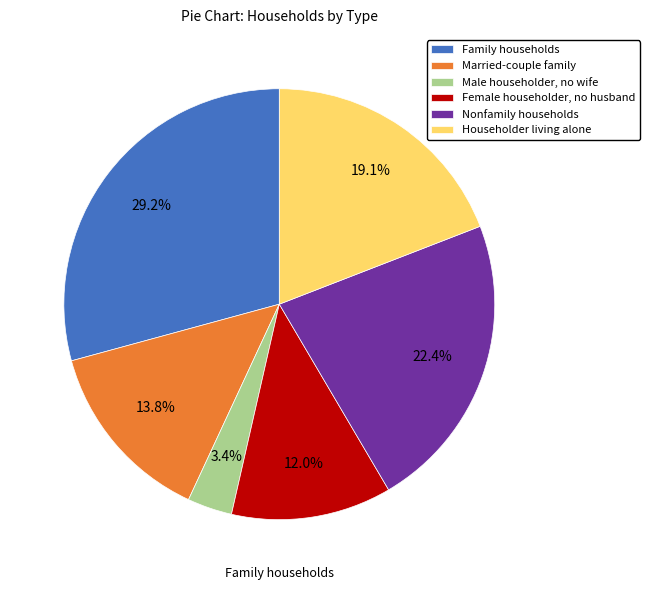

What percentage do Female householder, no husband and Householder living alone together represent?

31.1%